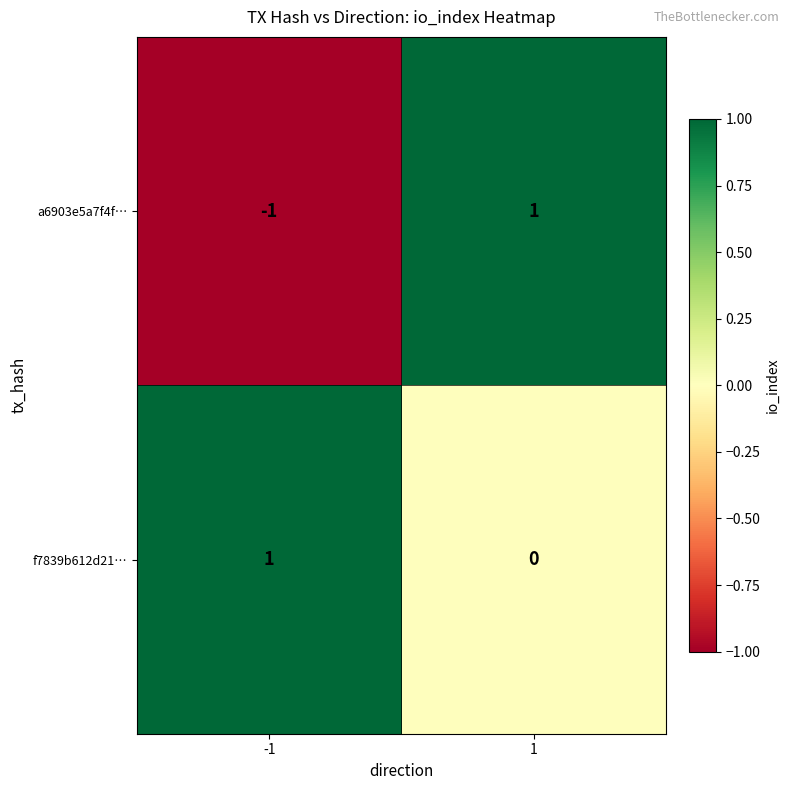

The f7839b612d21… series shows 0 at 1. True or false?

True